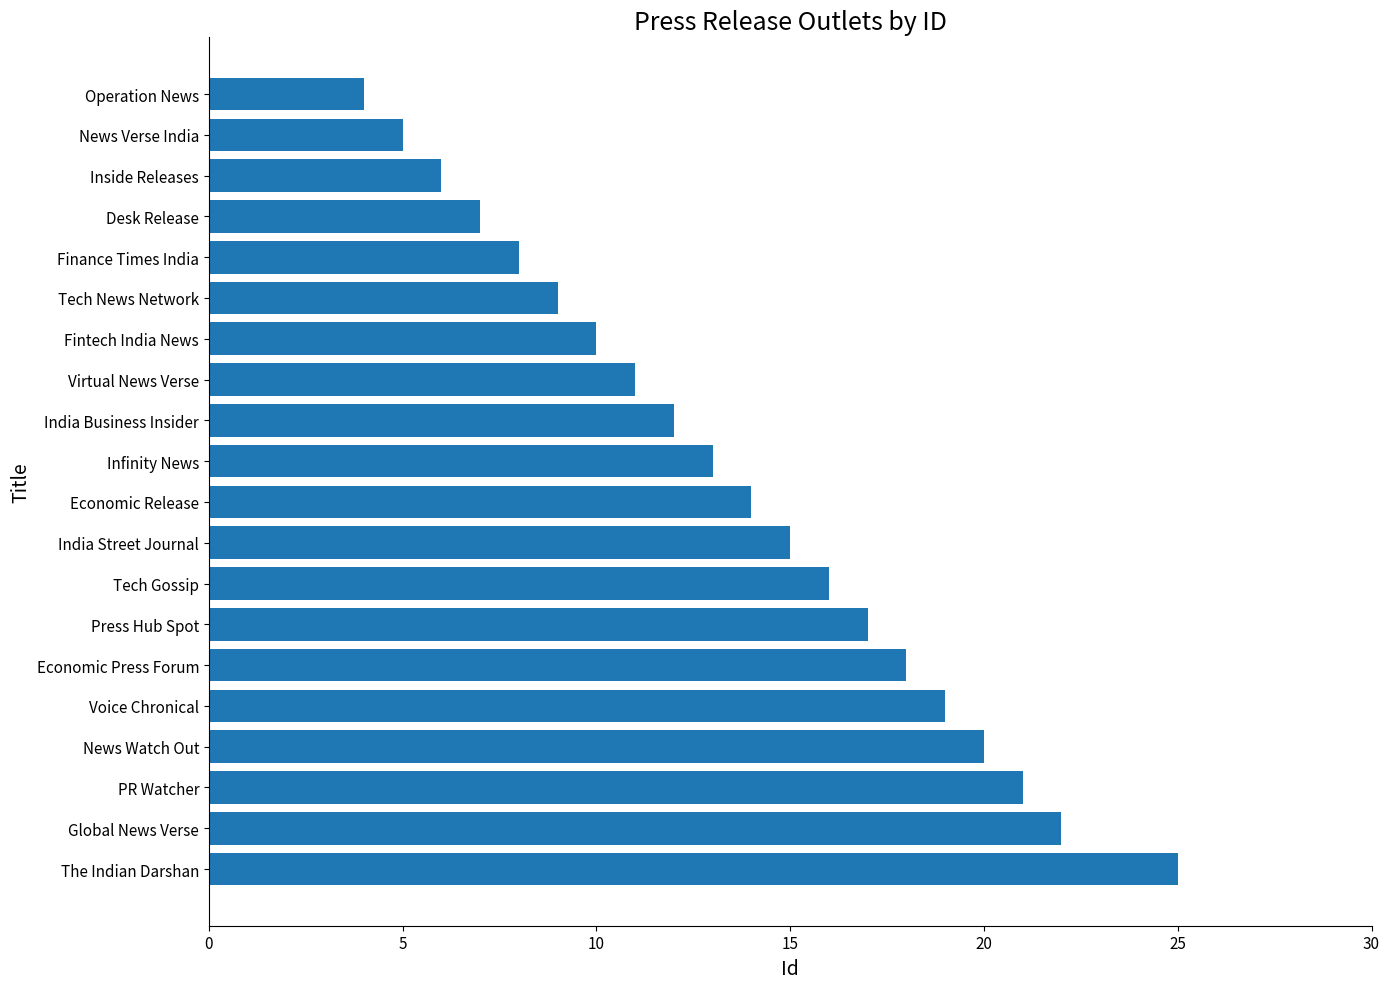

What is the greatest value displayed?

25